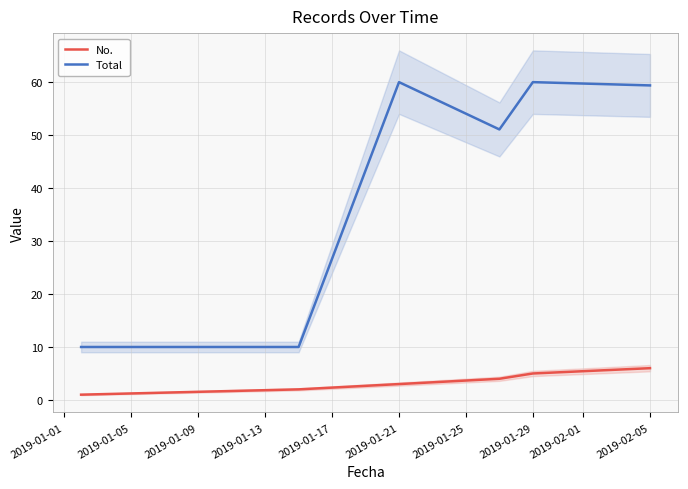

True or false: Total has a value of 25.9 at 2019-02-05.

False